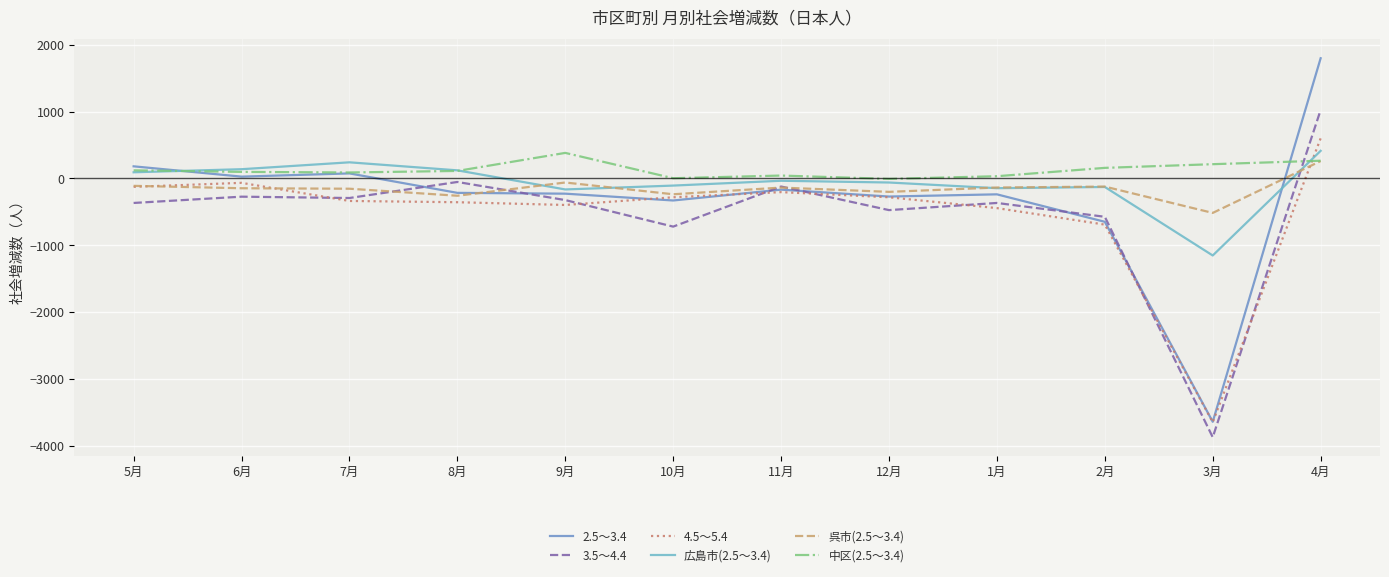

True or false: 中区(2.5～3.4) has a value of 97 at 6月.

True